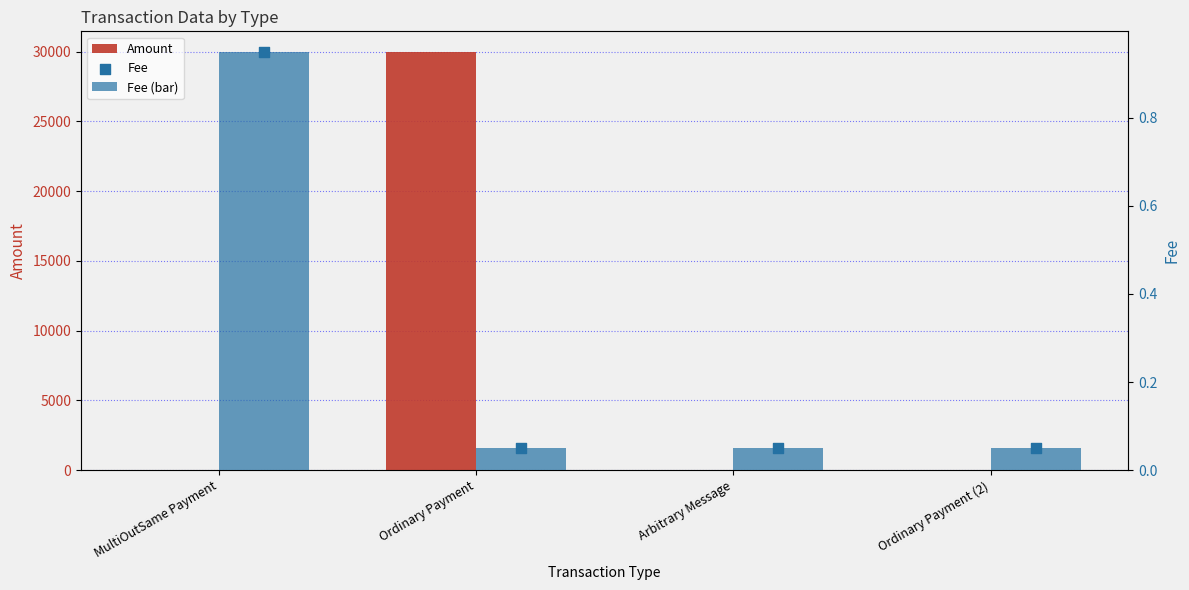

At which category is the sum across all series the highest?

Ordinary Payment